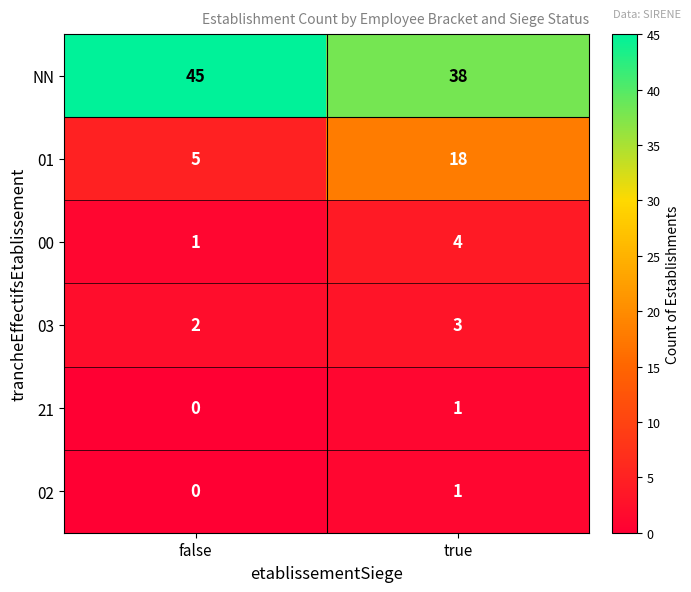

What is the difference between the 01 values at false and true?

13